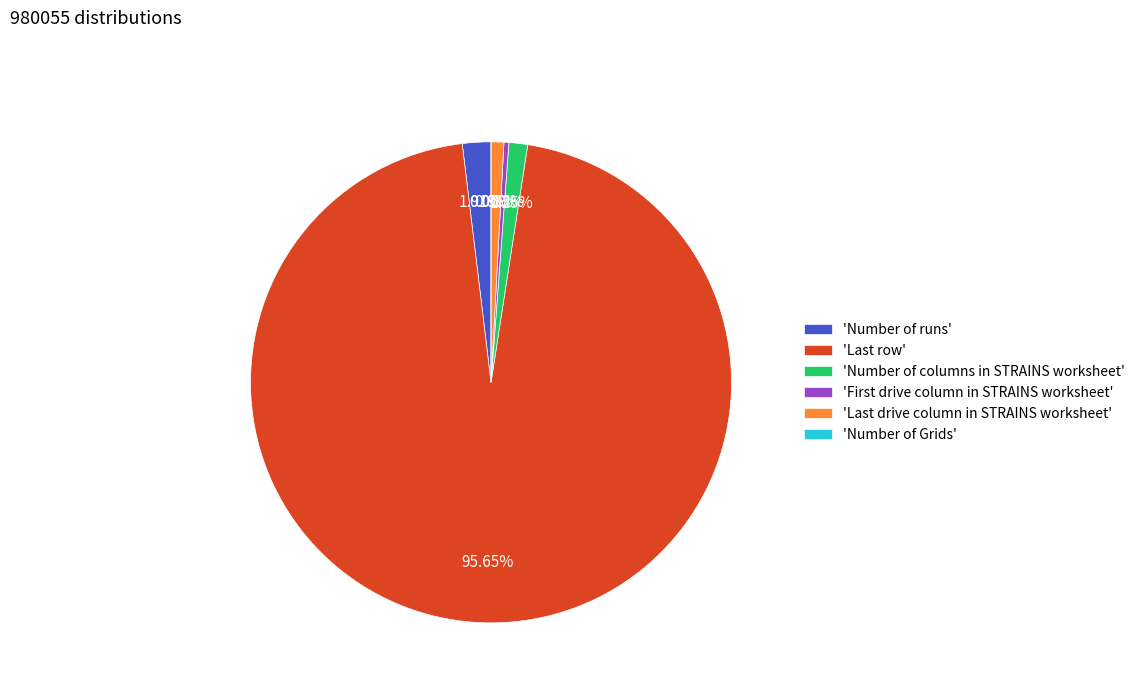

Rank the categories by value from highest to lowest.

Last row, Number of runs, Number of columns in STRAINS worksheet, Last drive column in STRAINS worksheet, First drive column in STRAINS worksheet, Number of Grids